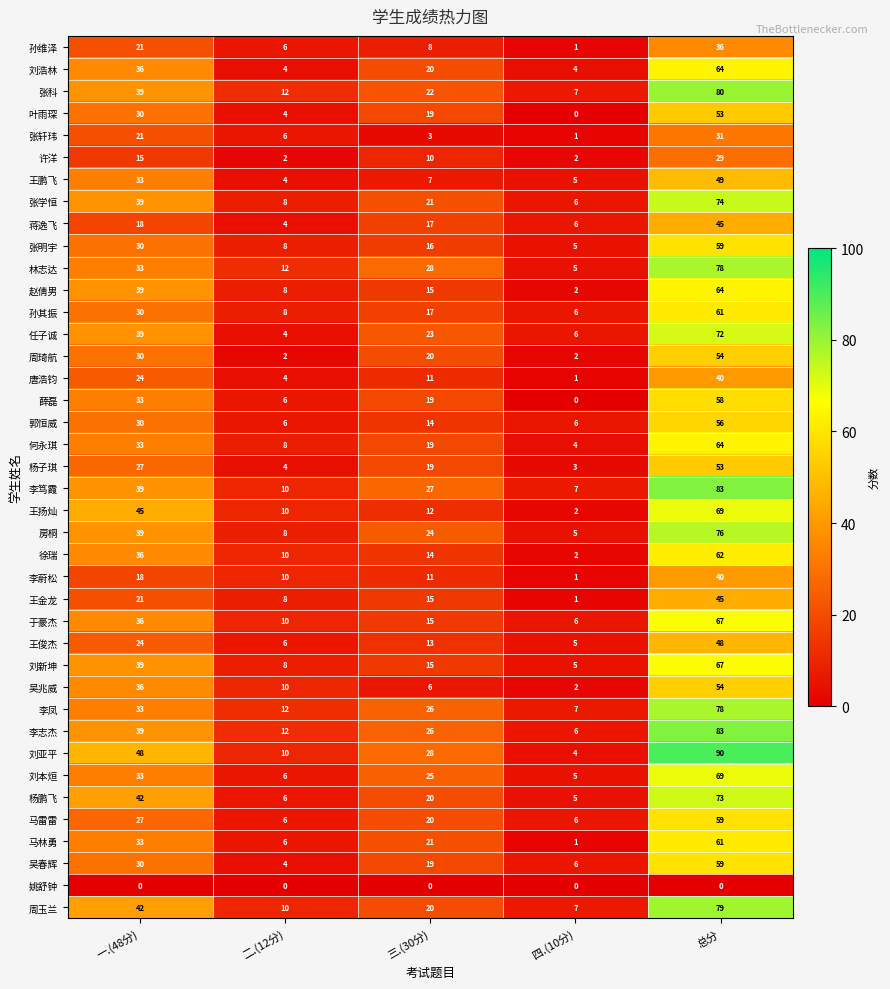

Is it true that 许洋 equals 2 at 二.(12分)?

True